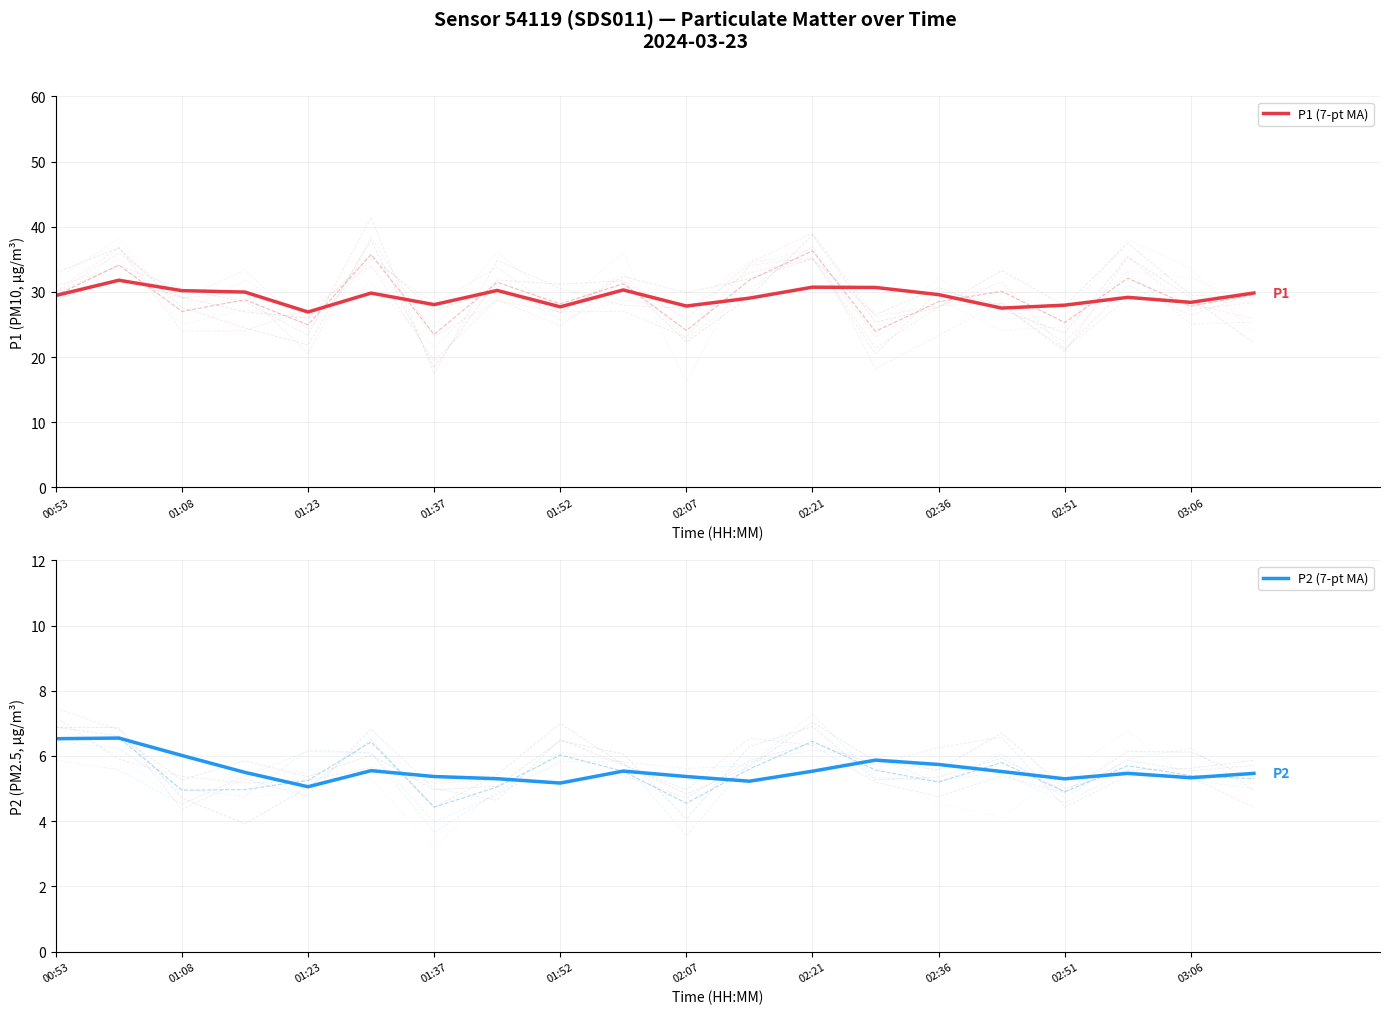

Count the number of categories in the chart.

20